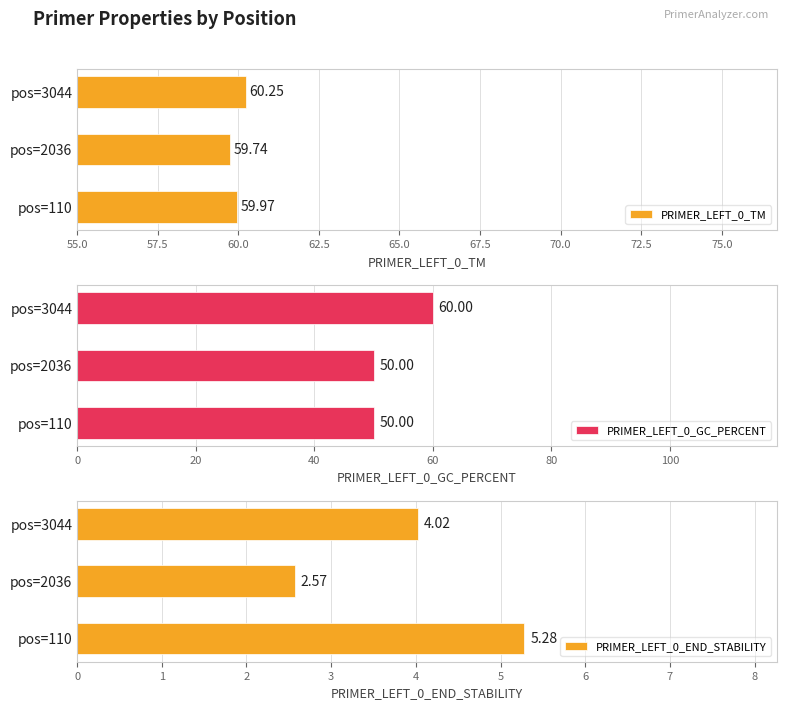

How many values in the PRIMER_LEFT_0_END_STABILITY series are below 4?

1